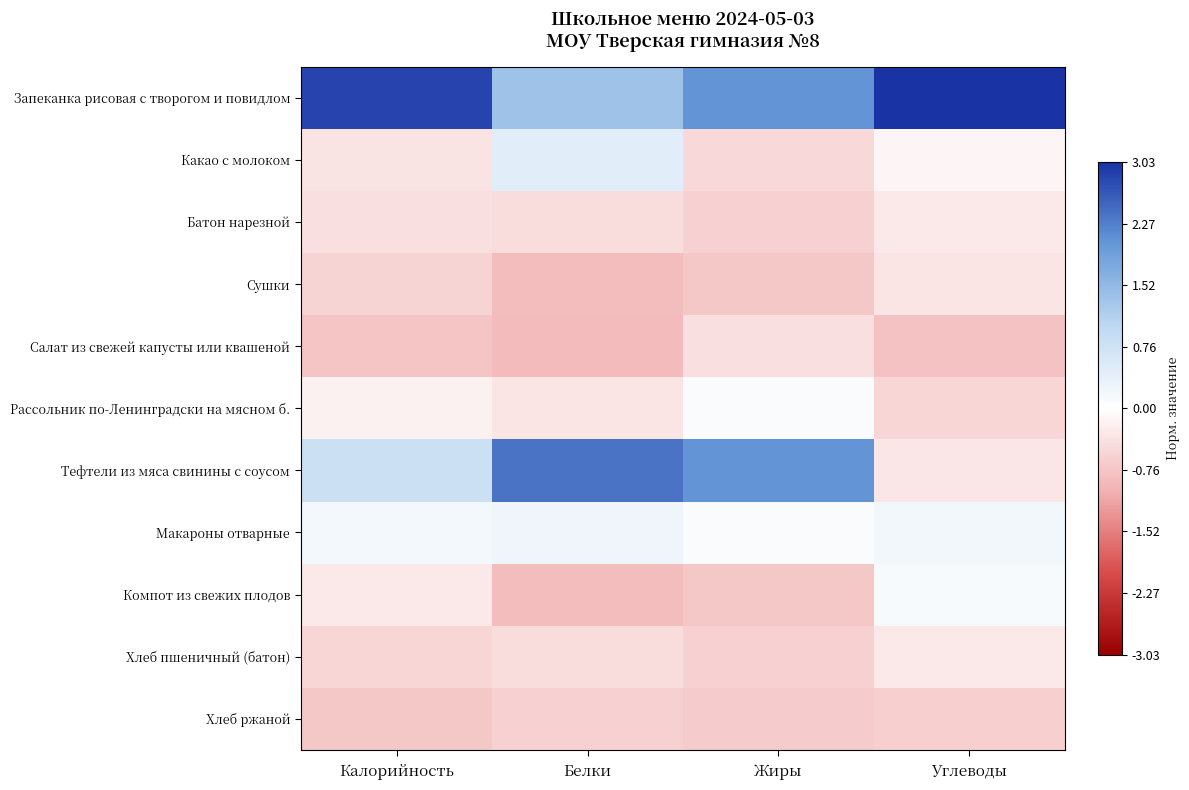

Which series has the largest total across all categories?

Запеканка рисовая с творогом и повидлом